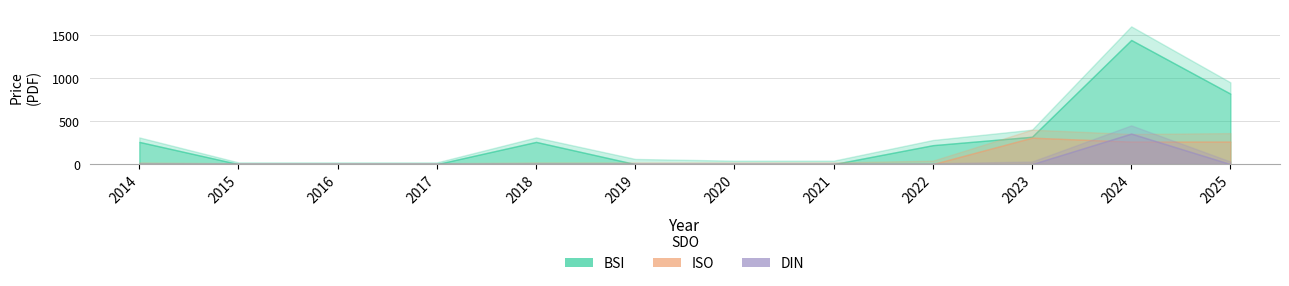

True or false: BSI_PDF and ISO_PDF intersect in this chart.

False